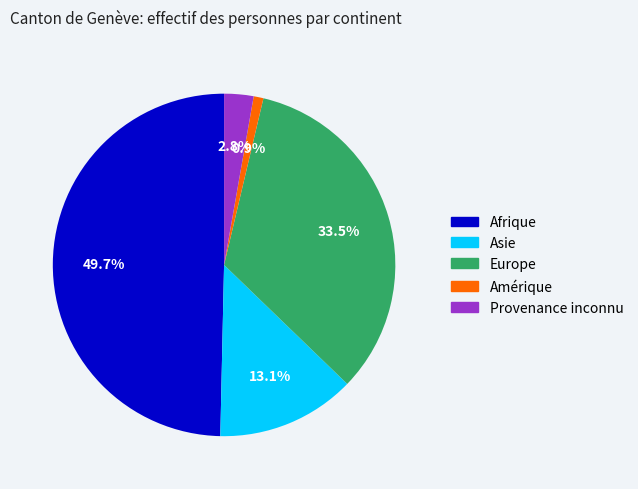

How many slices are in this pie chart?

5